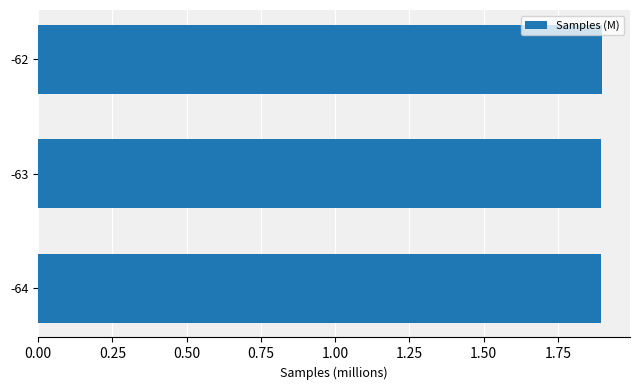

What is the maximum value shown in the chart?

1.9